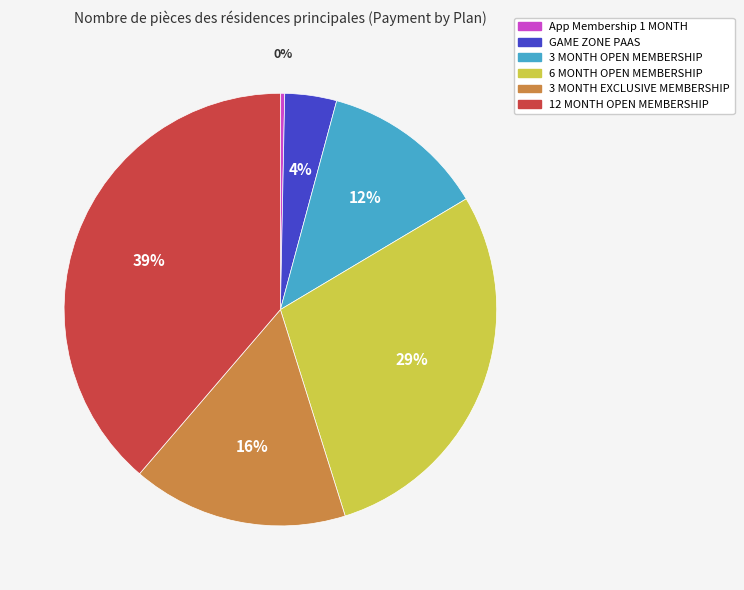

How many segments does this pie chart have?

6